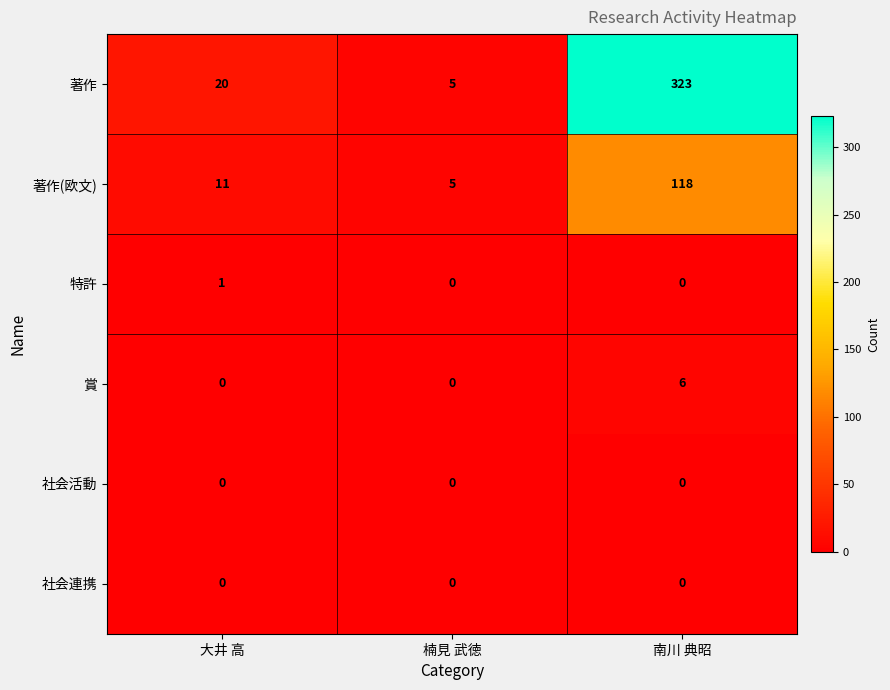

Reading right to left, transcribe all the data shown in this chart.

著作: 南川 典昭=323	楠見 武徳=5	大井 高=20
著作(欧文): 南川 典昭=118	楠見 武徳=5	大井 高=11
特許: 南川 典昭=0	楠見 武徳=0	大井 高=1
賞: 南川 典昭=6	楠見 武徳=0	大井 高=0
社会活動: 南川 典昭=0	楠見 武徳=0	大井 高=0
社会連携: 南川 典昭=0	楠見 武徳=0	大井 高=0